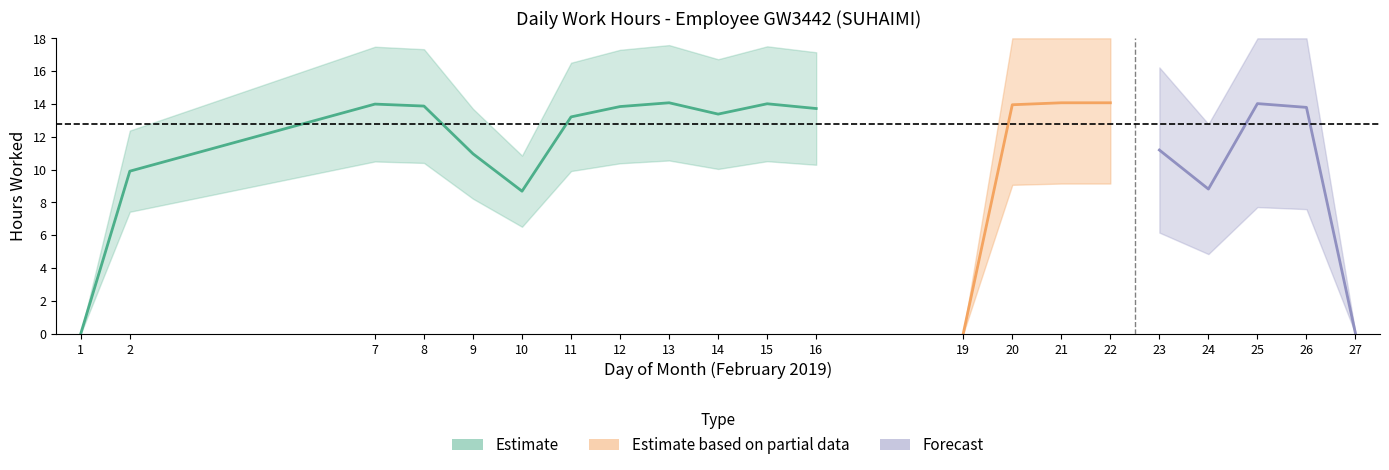

What is the sum of the values at 7 and 15?

28.0